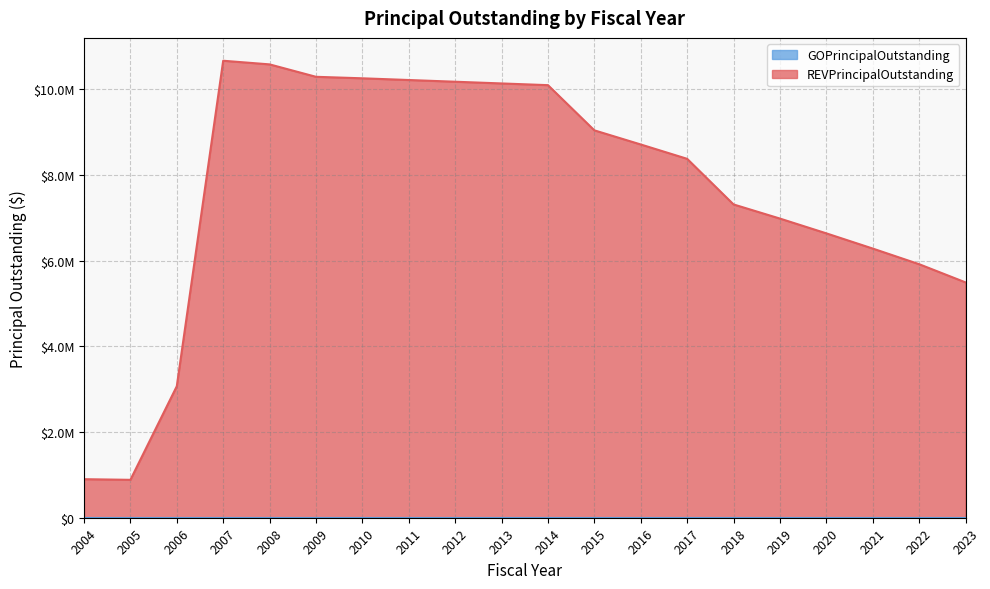

What value does the data have at 2008, to the nearest 10?

10585000